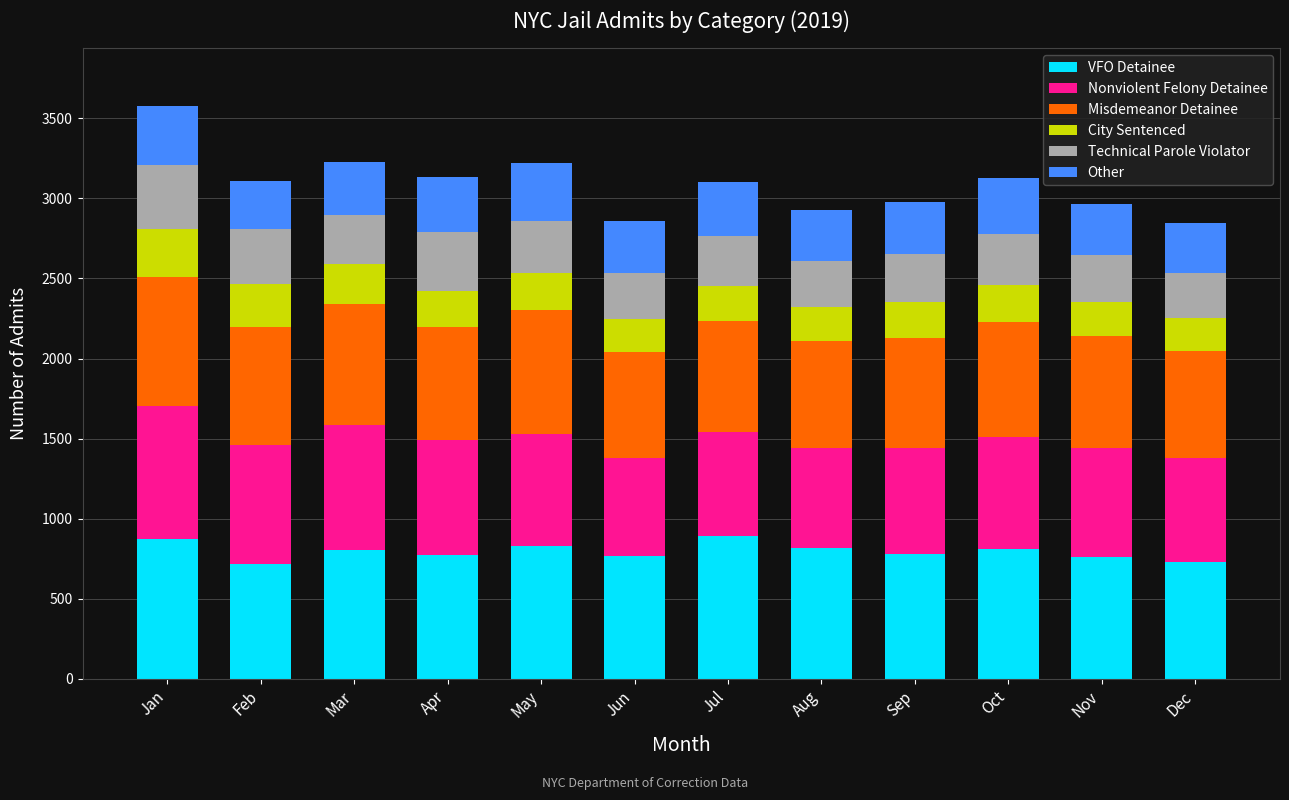

What is the highest value of the VFO Detainee series?

890